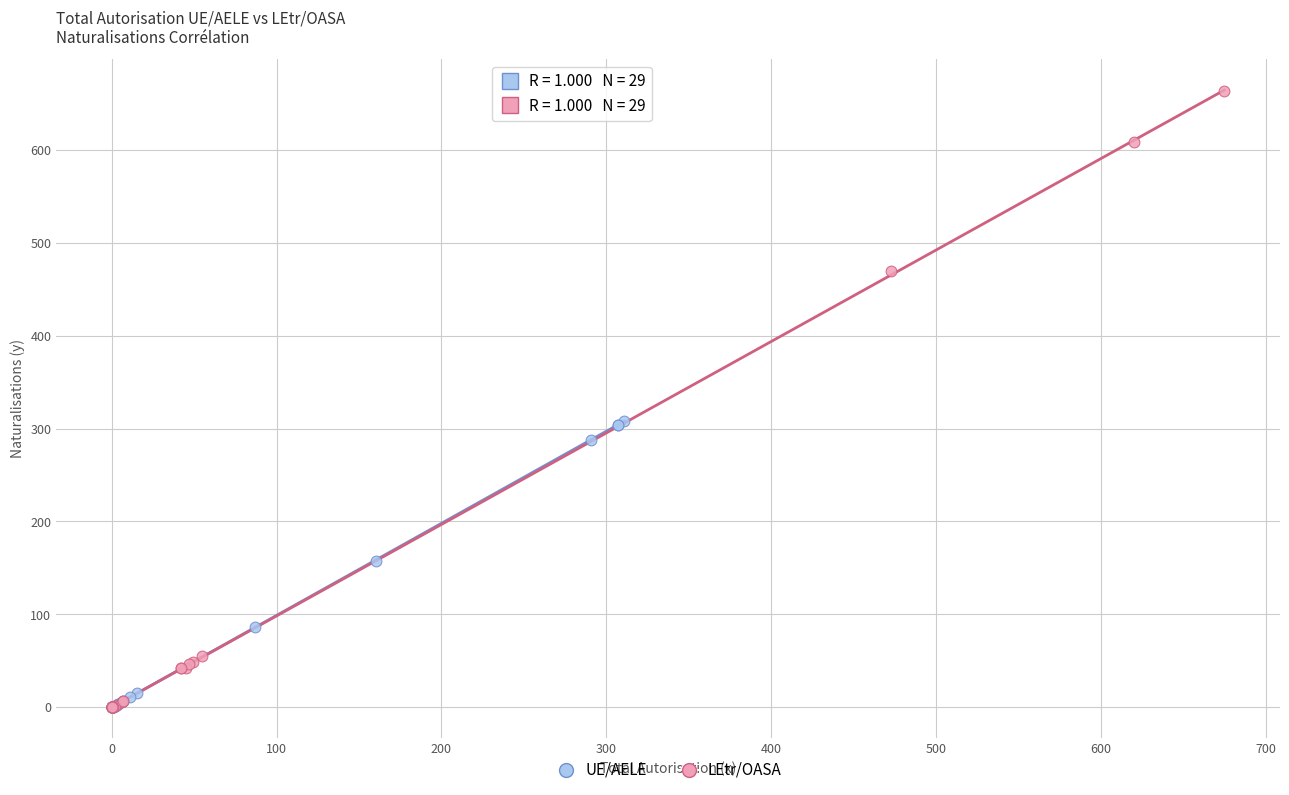

Which series has the largest Y range (max minus min)?

LEtr/OASA